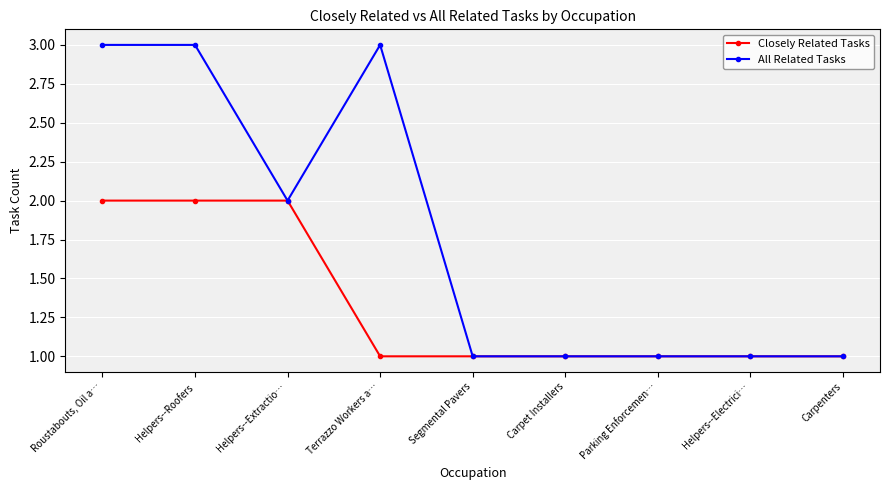

What are all the series names shown in the legend?

Closely Related Tasks, All Related Tasks